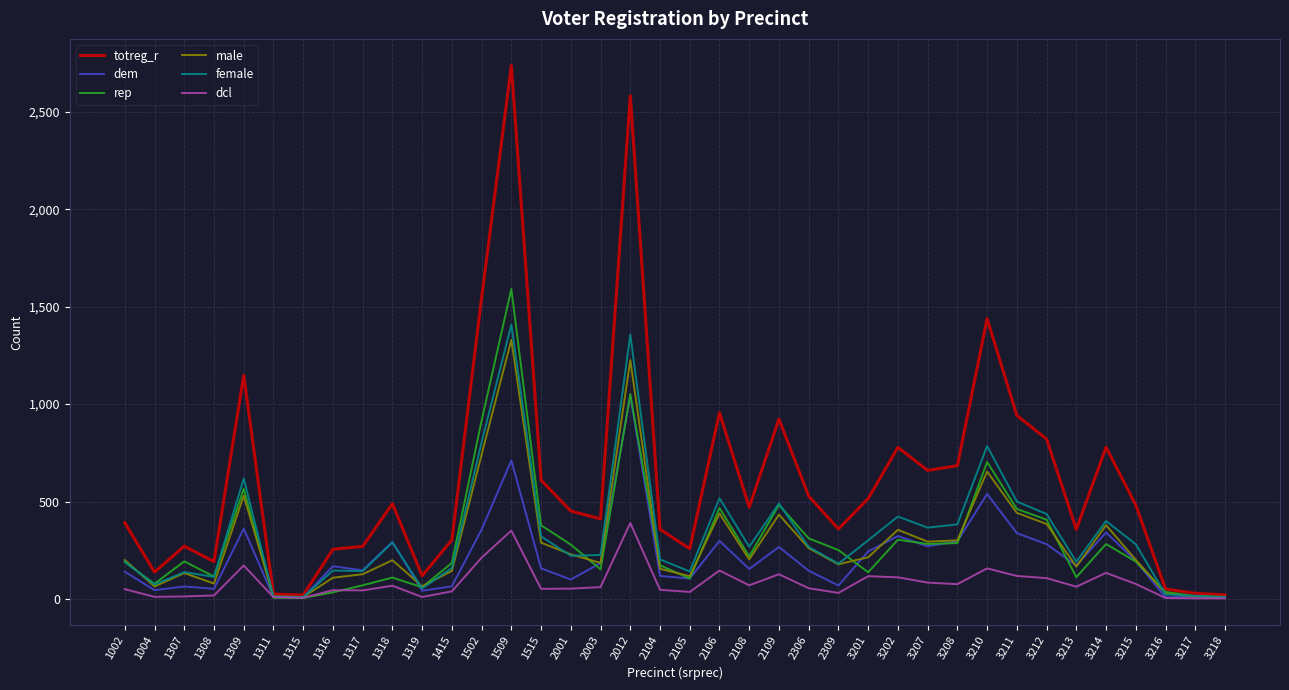

Where does the female series first go above 267?

1309